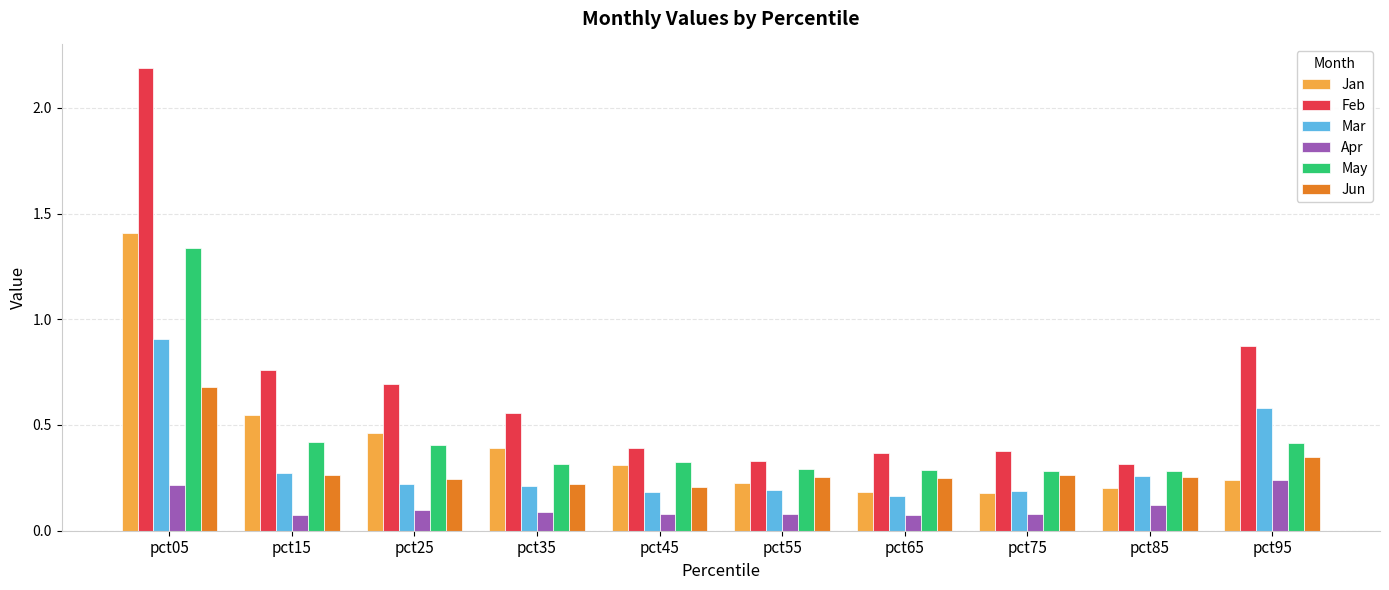

True or false: Feb has a value of 1.3 at pct95.

False